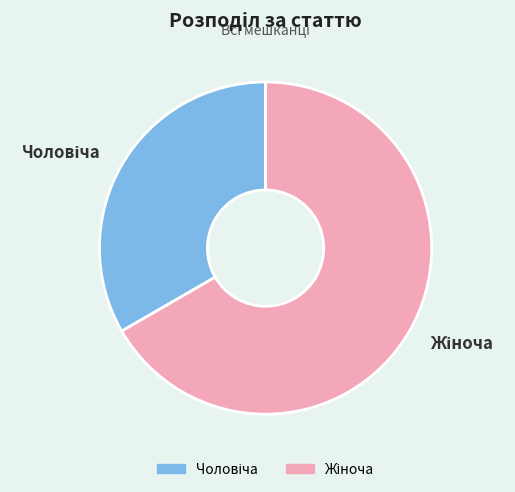

Is there a majority slice in this chart?

Yes